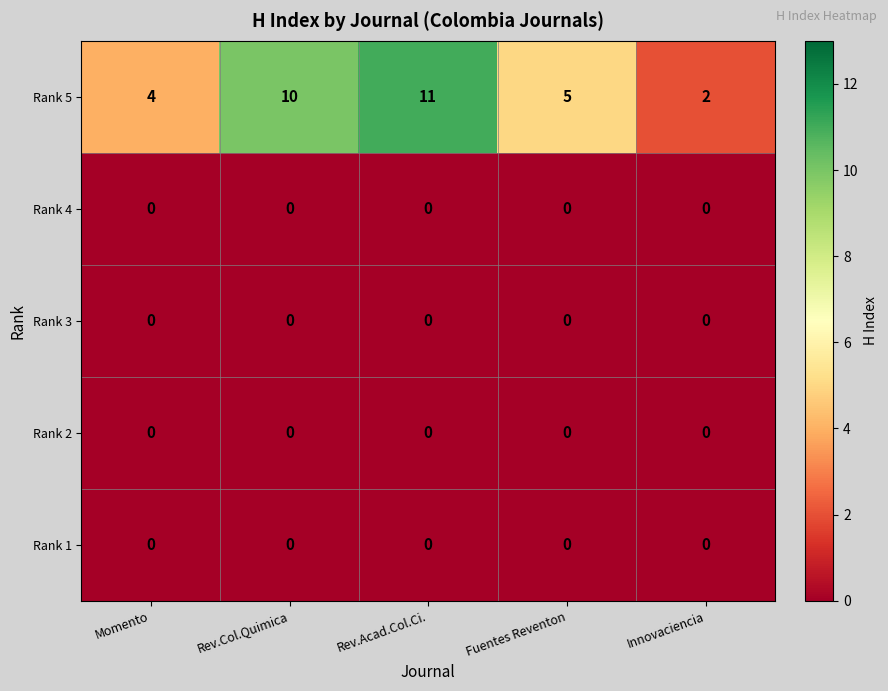

Reading left to right, list all the values displayed in this chart.

Rank 5: 4	10	11	5	2
Rank 4: 0	0	0	0	0
Rank 3: 0	0	0	0	0
Rank 2: 0	0	0	0	0
Rank 1: 0	0	0	0	0